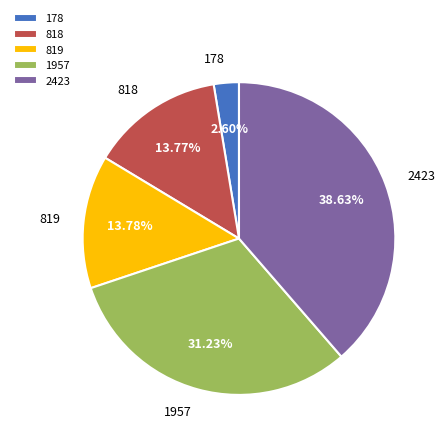

Between 818 and 178, which is larger?

818